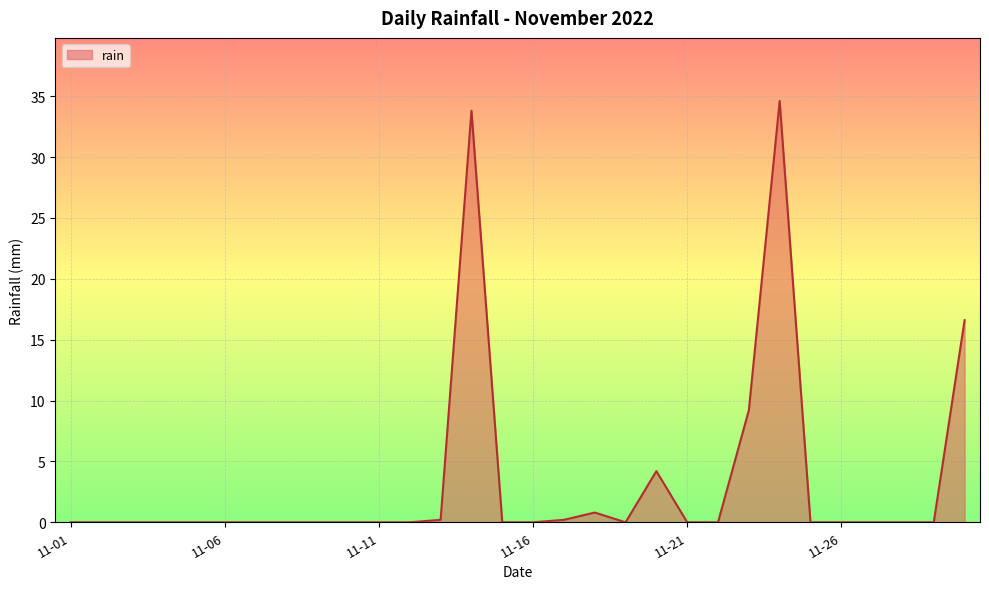

How many lines are shown in the chart?

1